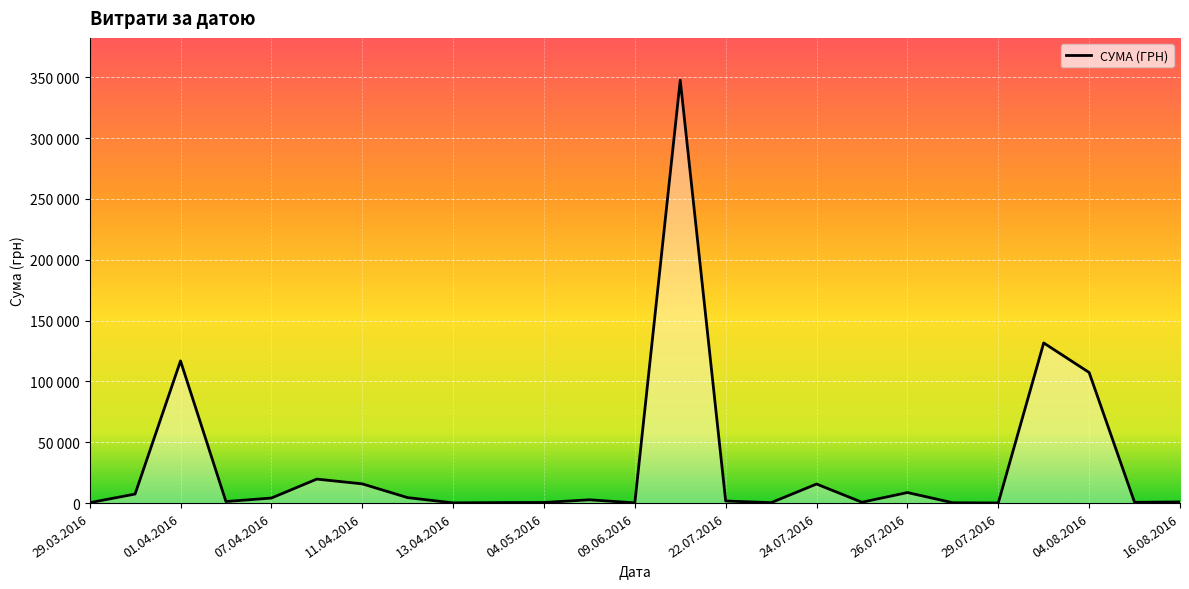

Which category has the lowest value across all series?

24.07.2016